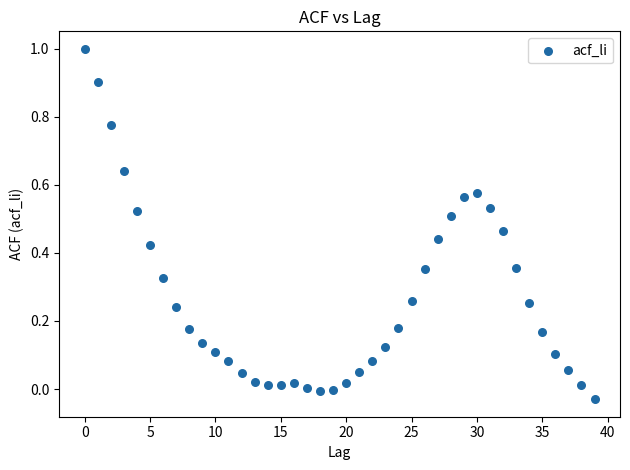

What is the range of Y values (max minus min)?

1.0